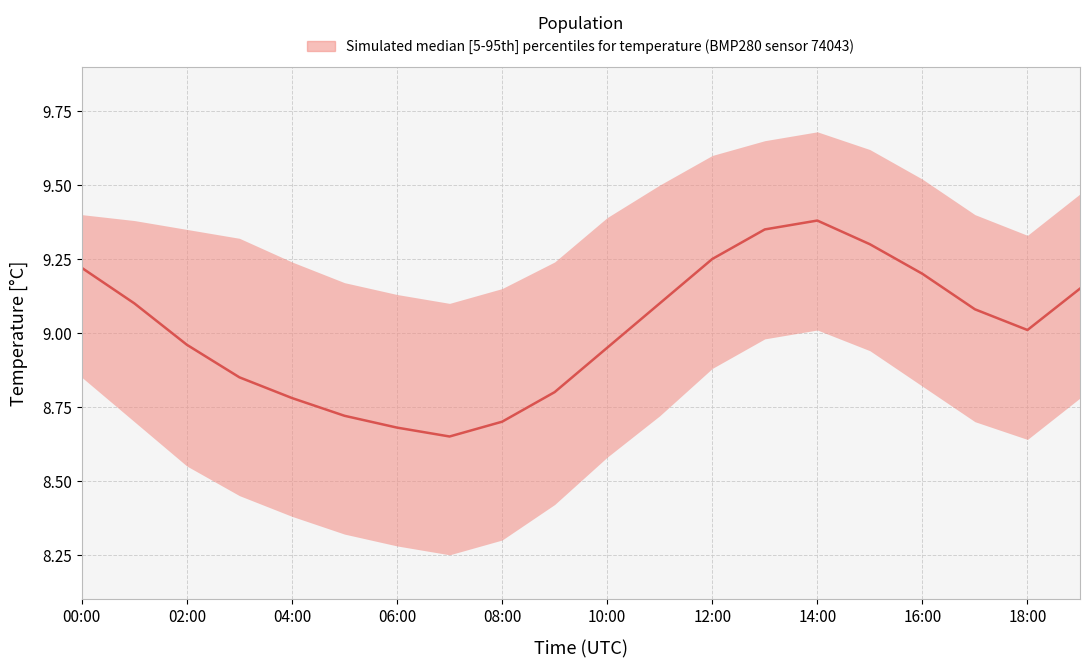

True or false: temperature_p95 and temperature_p5 intersect in this chart.

False